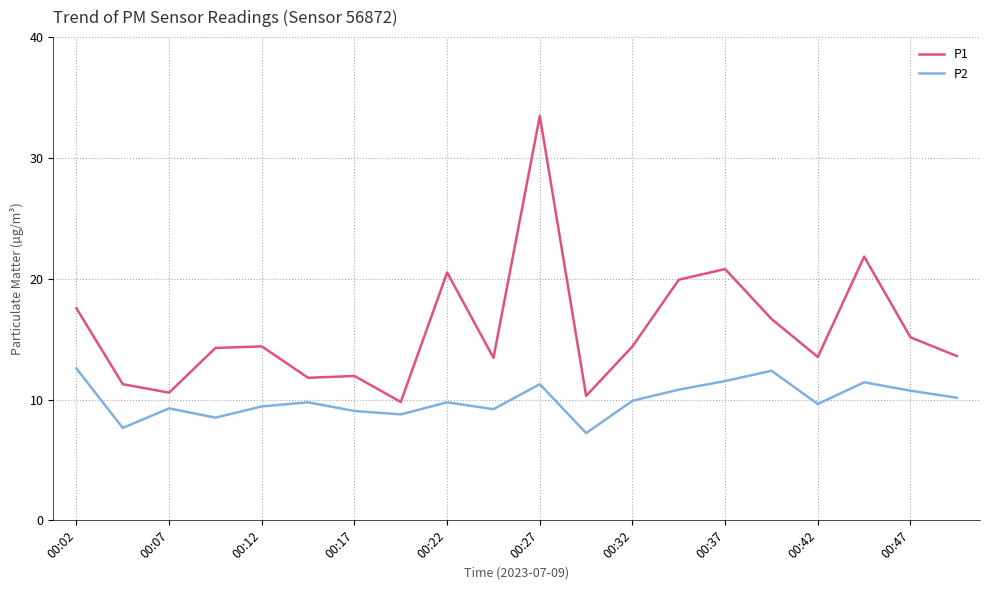

Rank the series by their maximum value, from highest to lowest.

P1, P2